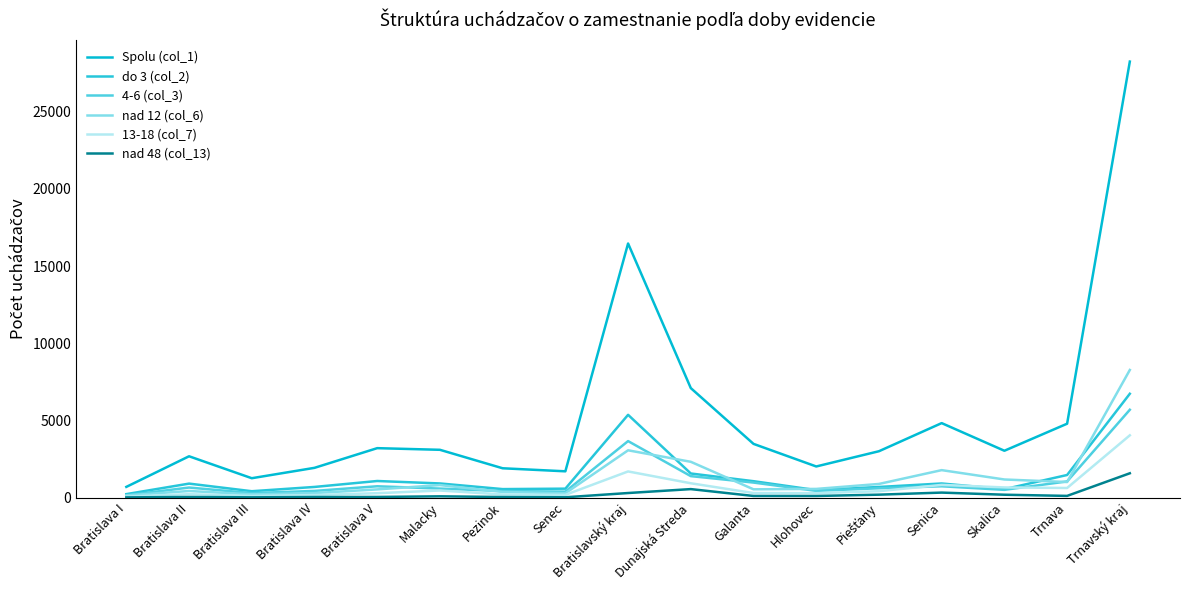

At which category is the sum across all series the highest?

Trnavský kraj